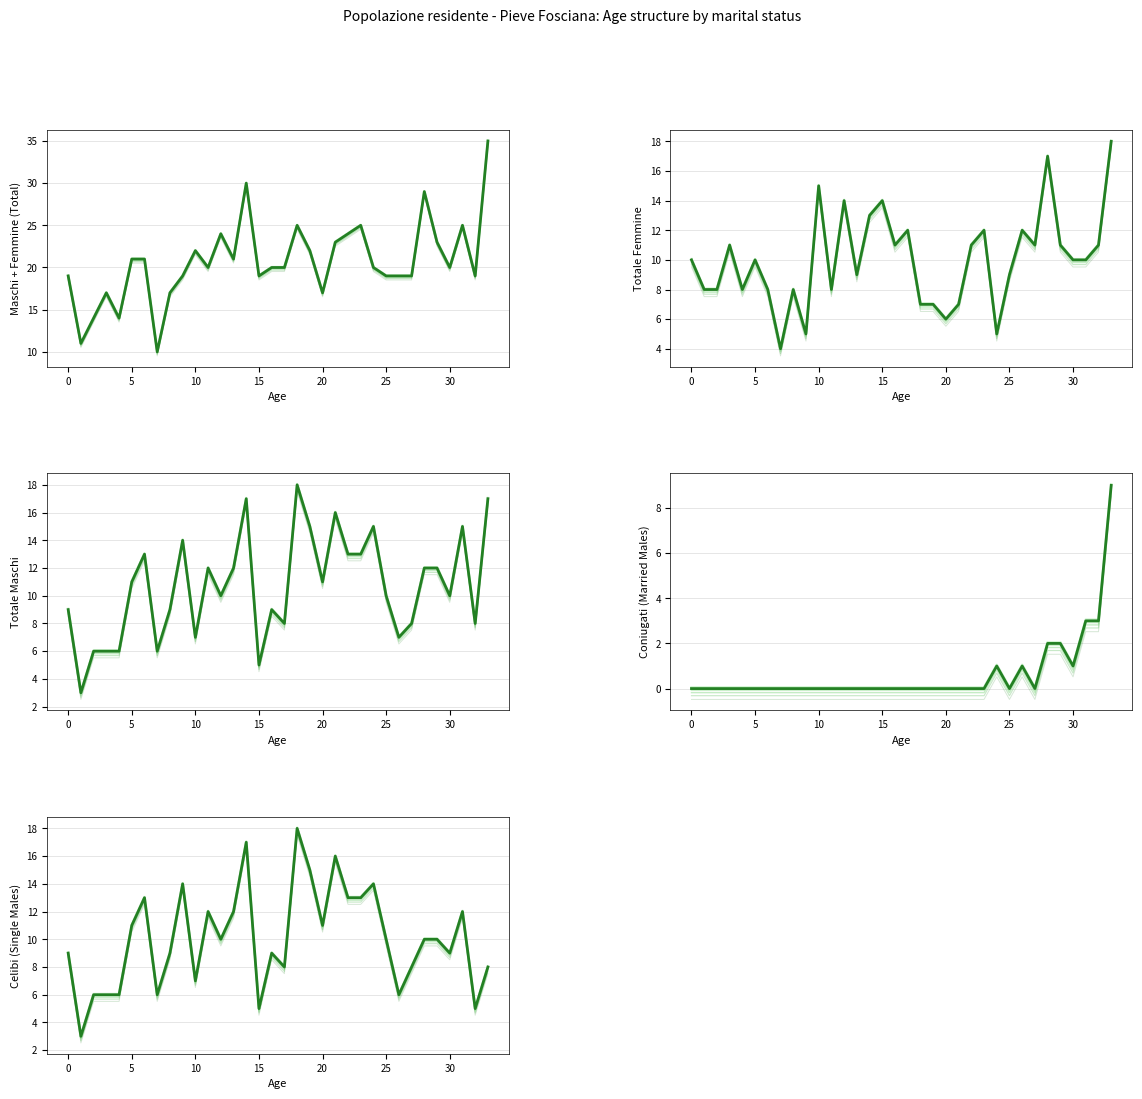

Which series changed the most between 5 and 33?

Maschi + Femmine